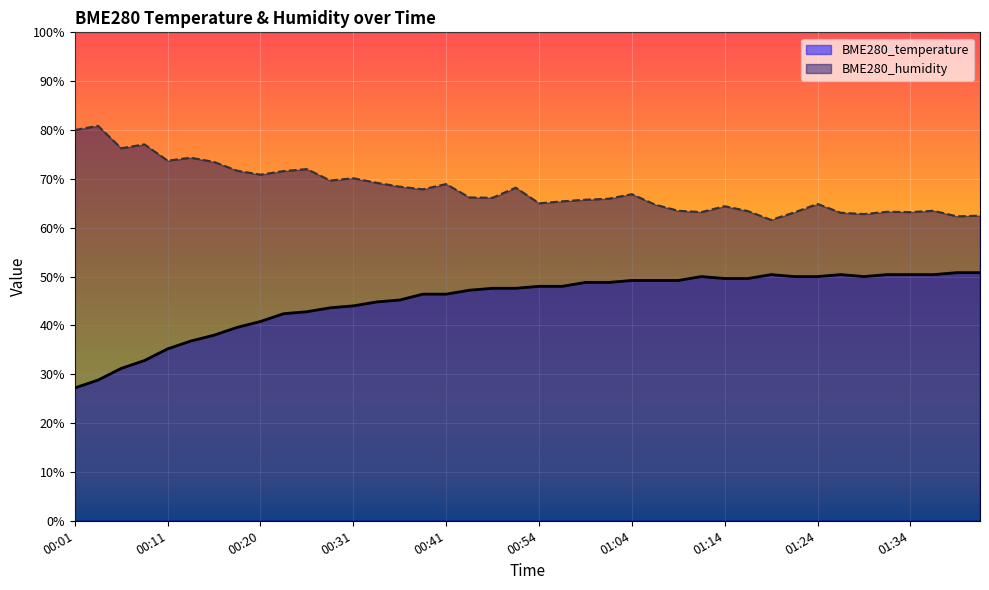

List the series in order of their peak value, highest first.

BME280_humidity, BME280_temperature